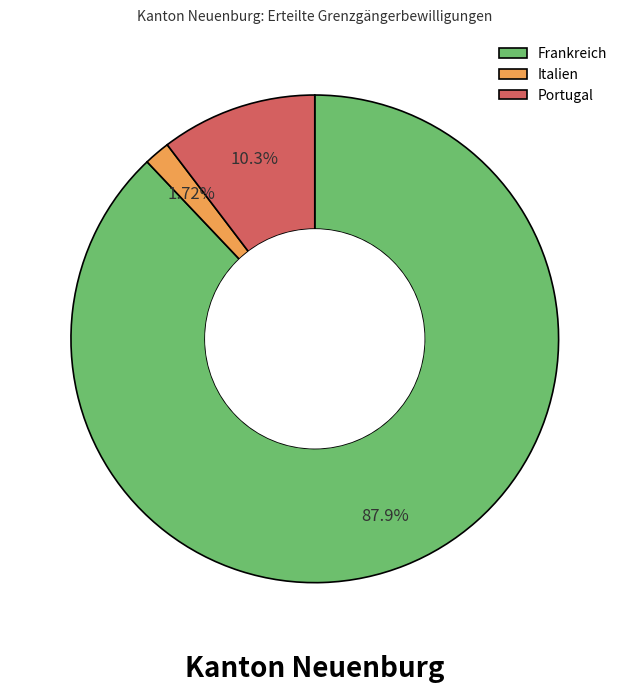

To the nearest percent, what is the difference between the Frankreich and Italien slice percentages?

86%